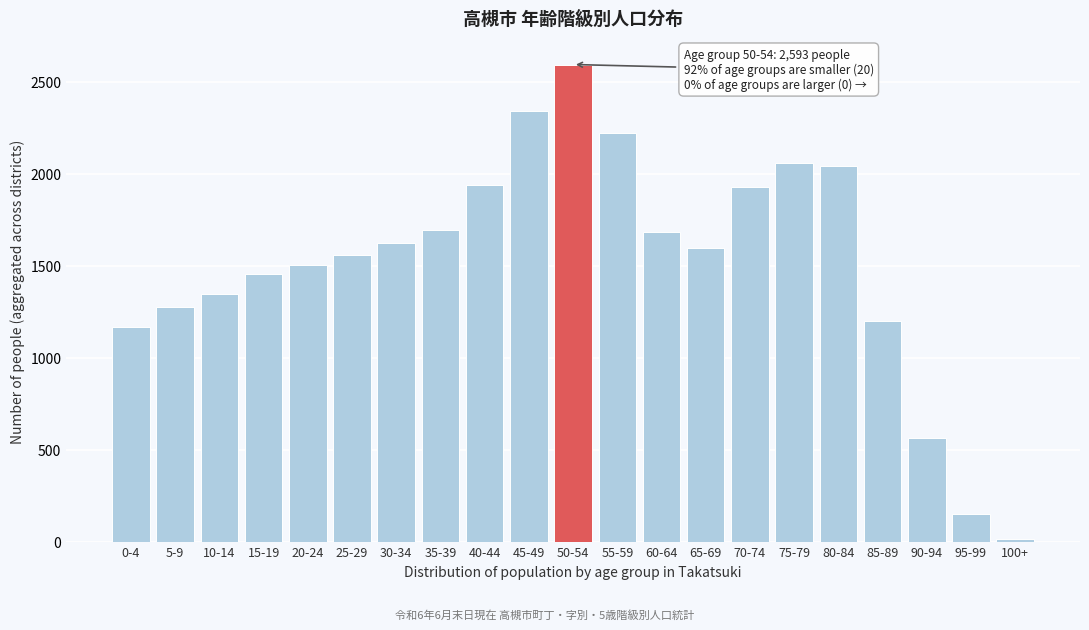

Reading left to right, transcribe all the data shown in this chart.

1167	1275	1347	1452	1503	1557	1625	1696	1939	2338	2593	2220	1680	1595	1927	2057	2041	1198	565	148	16